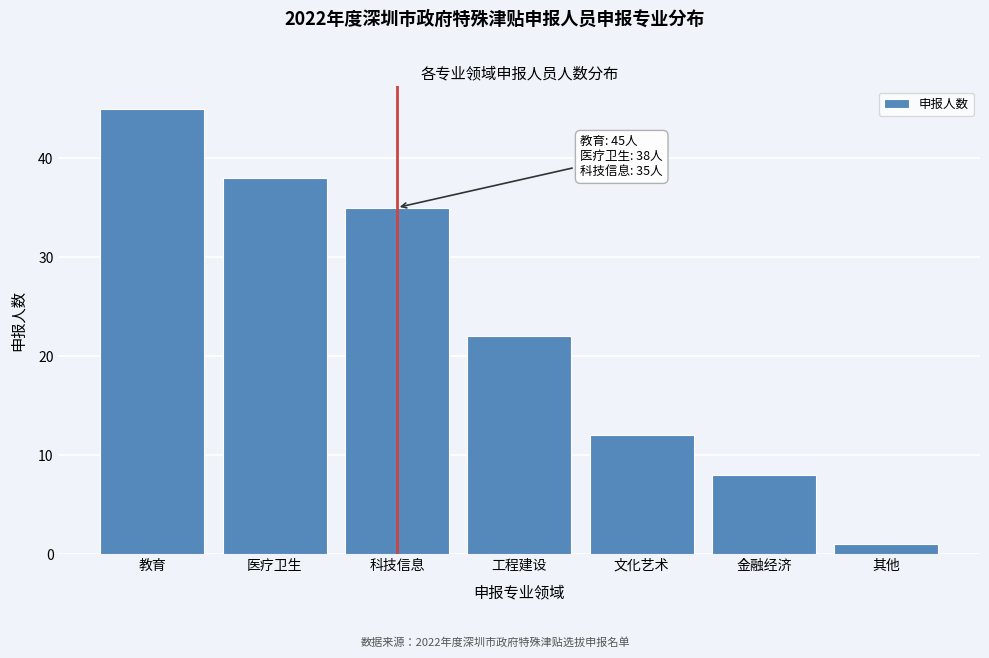

Reading left to right, what are all the values shown in this chart?

教育=45	医疗卫生=38	科技信息=35	工程建设=22	文化艺术=12	金融经济=8	其他=1